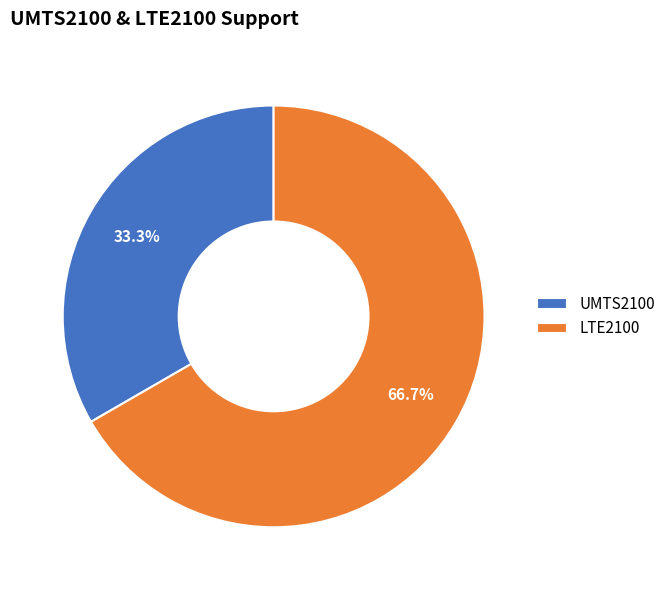

Approximately how many times larger is the value at UMTS2100 compared to LTE2100?

0.5